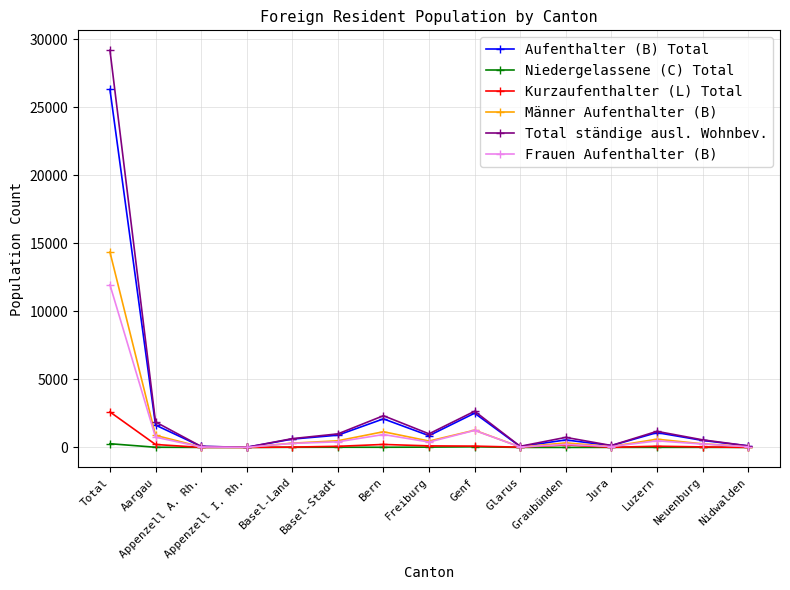

What are all the series names shown in the legend?

Aufenthalter (B) Total, Niedergelassene (C) Total, Kurzaufenthalter (L) Total, Männer Aufenthalter (B), Total ständige ausl. Wohnbev., Frauen Aufenthalter (B)